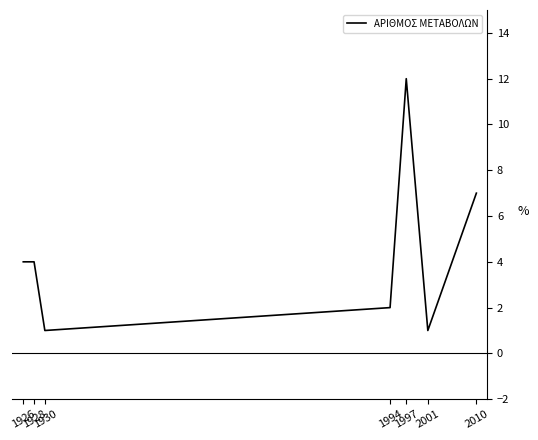

What is the maximum value shown in the chart?

12